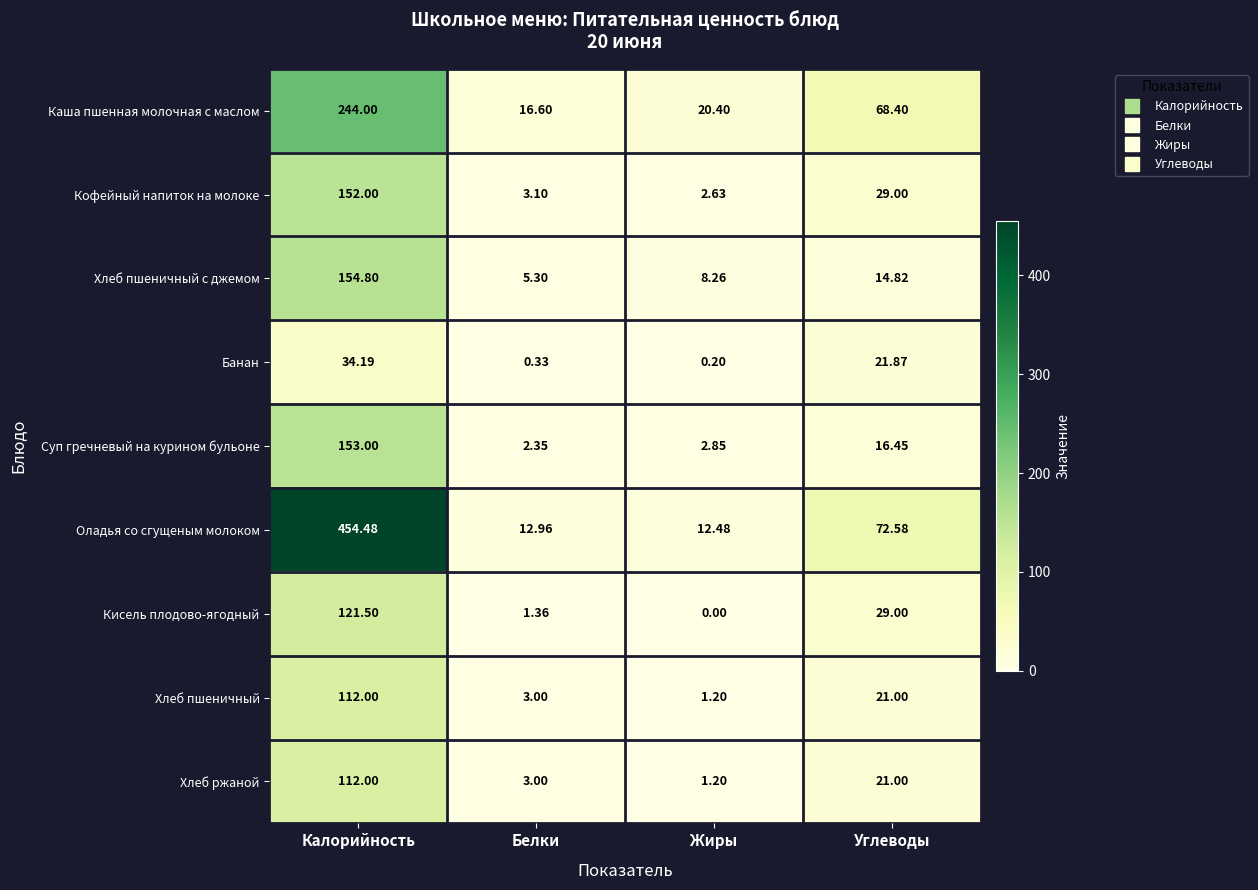

Which series changed the most between Белки and Углеводы?

Оладья со сгущеным молоком